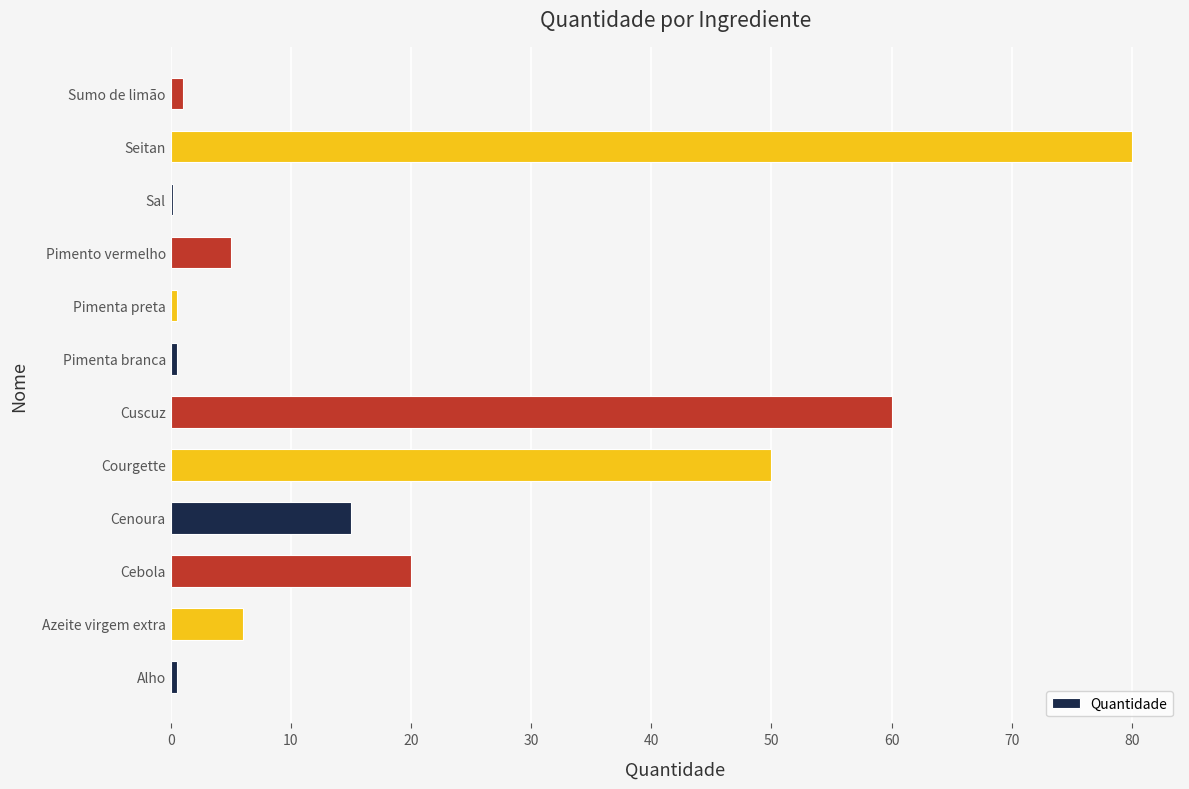

Which category has the highest value across all series?

Seitan